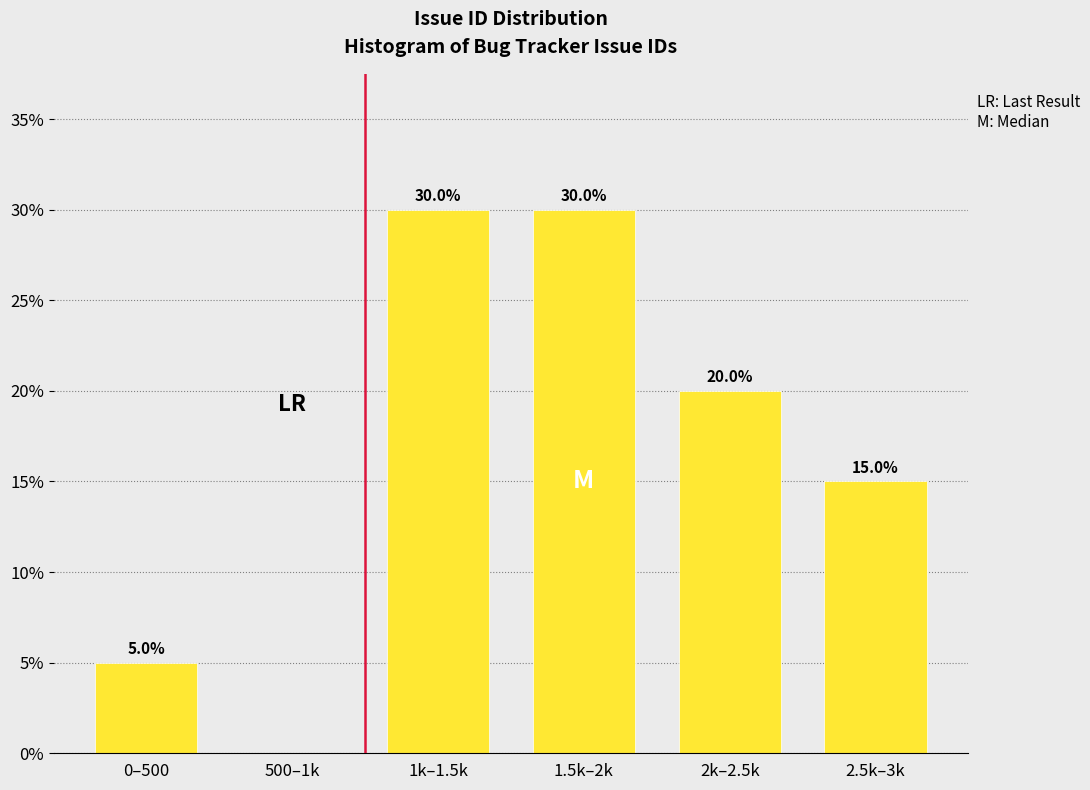

Reading left to right, extract all data points from this chart.

0–500=5	500–1k=0	1k–1.5k=30	1.5k–2k=30	2k–2.5k=20	2.5k–3k=15